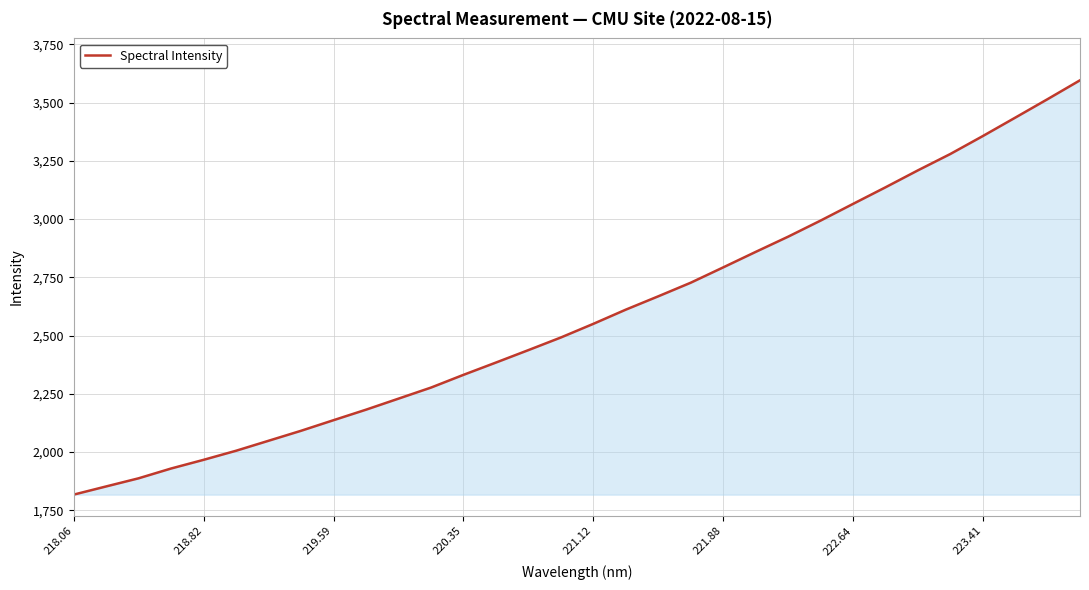

What is the difference between the maximum and minimum values?

1778.5